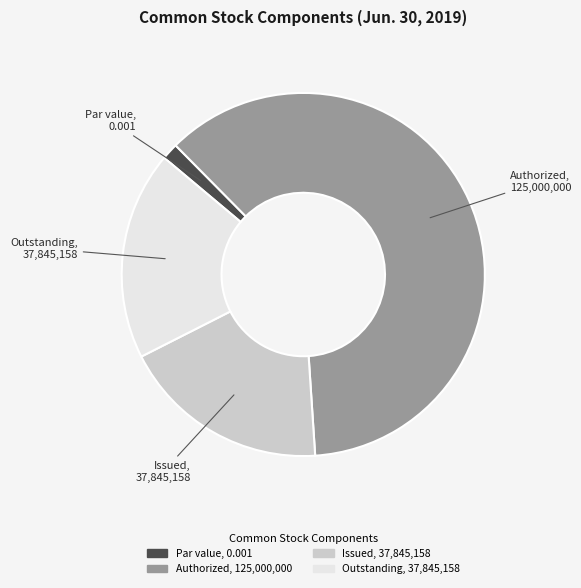

Between Outstanding, 37,845,158 and Authorized, 125,000,000, which is larger?

Authorized, 125,000,000